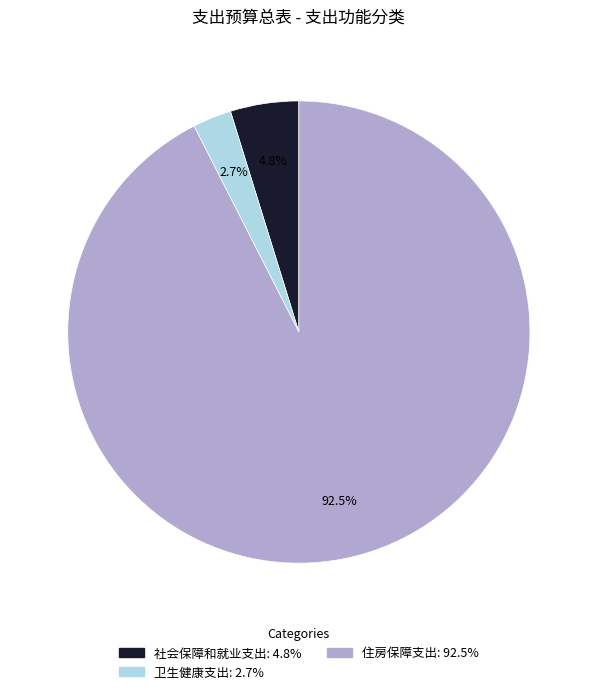

Between 社会保障和就业支出 and 卫生健康支出, which is larger?

社会保障和就业支出